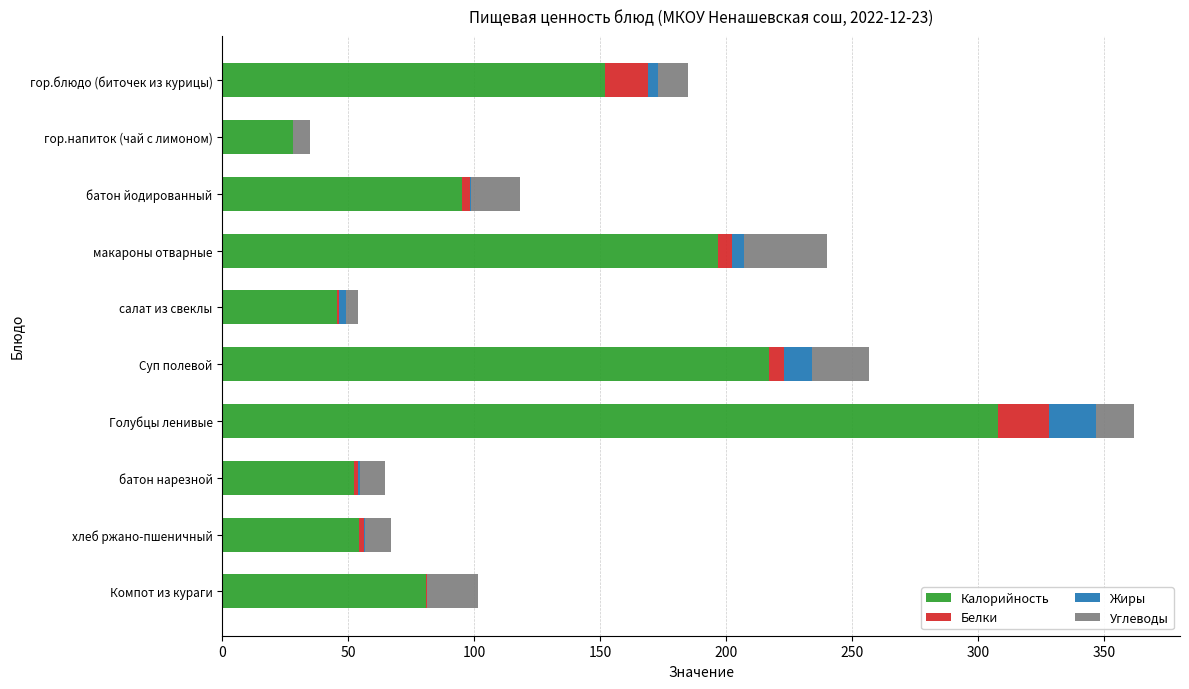

At which category is the sum across all series the highest?

Голубцы ленивые